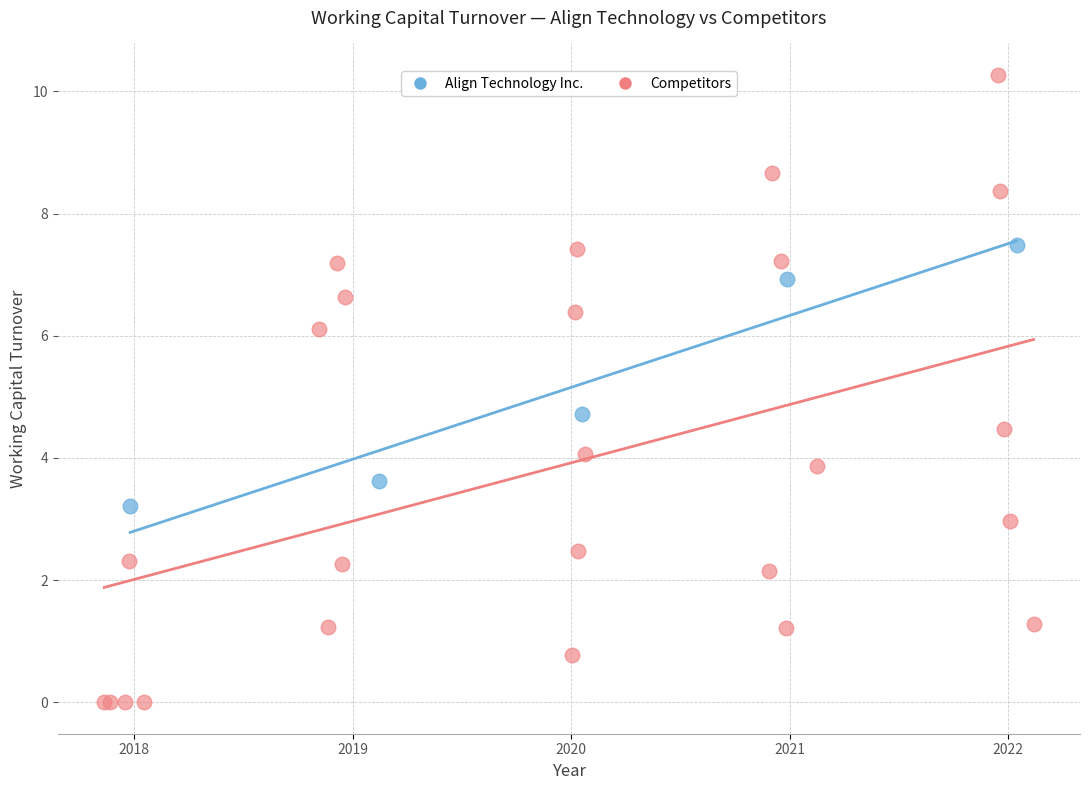

What are all the series names shown in the legend?

Align Technology Inc., Competitors